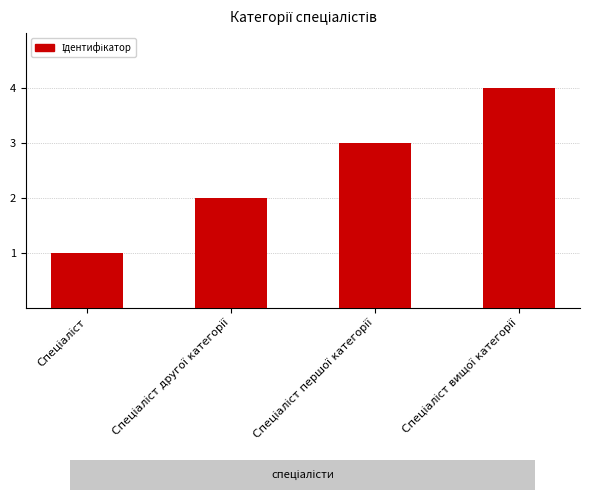

What is the smallest value displayed?

1